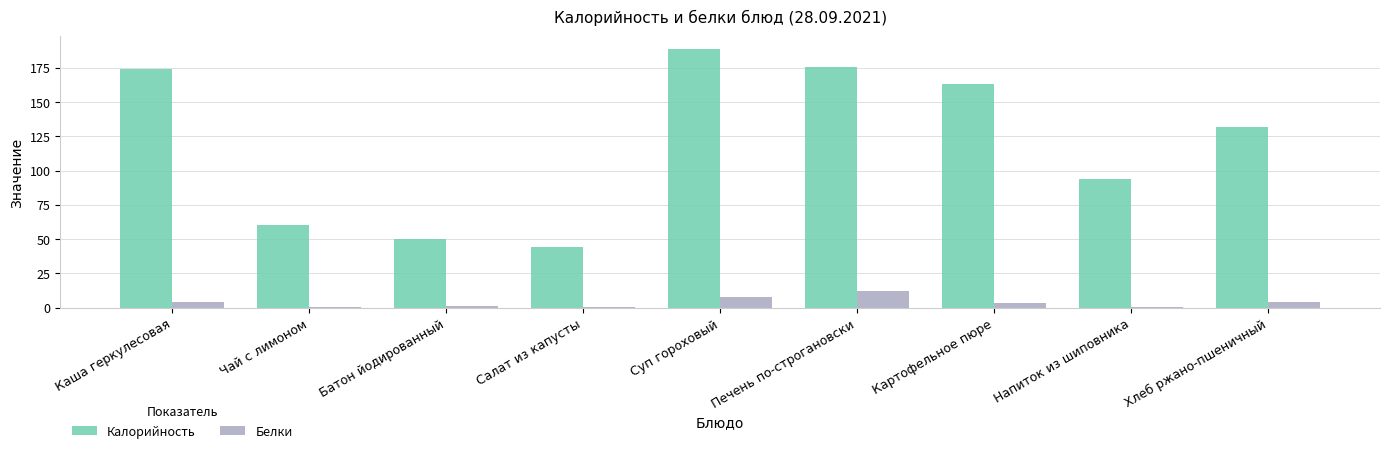

Which series has the largest total across all categories?

Калорийность